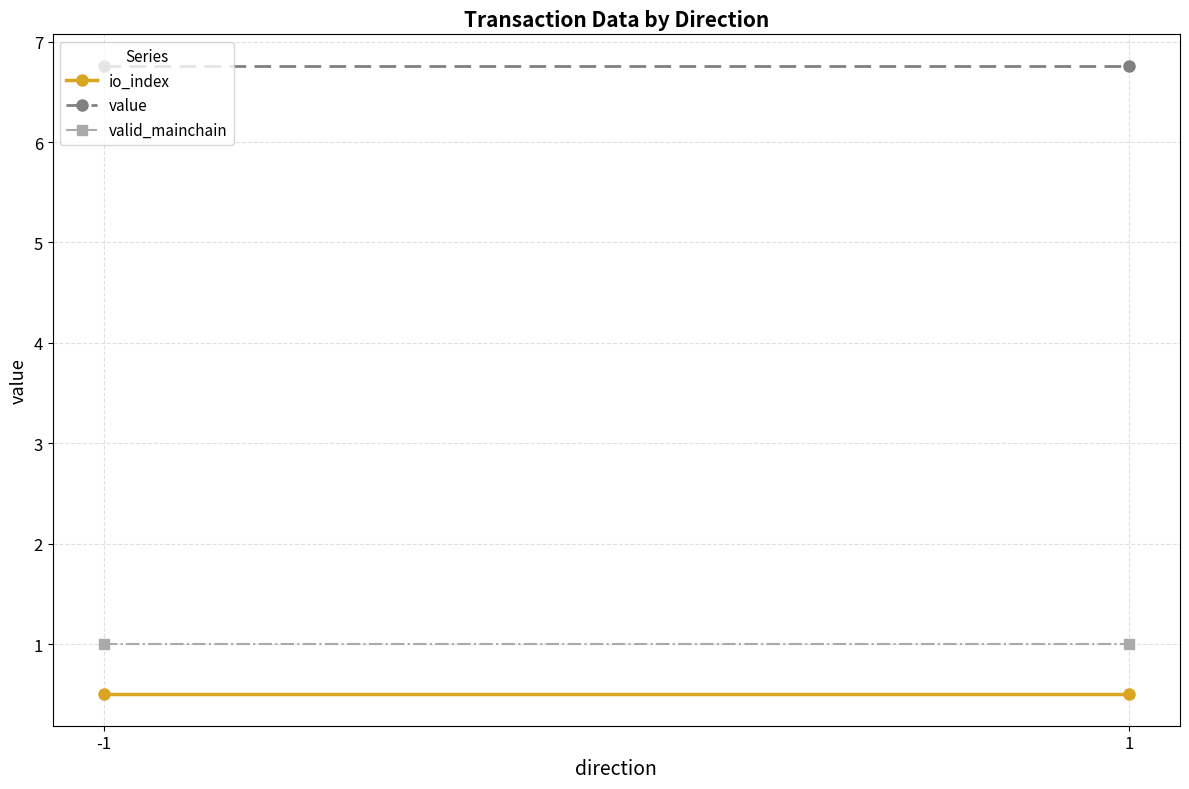

What is the approximate value of valid_mainchain at -1?

1.0